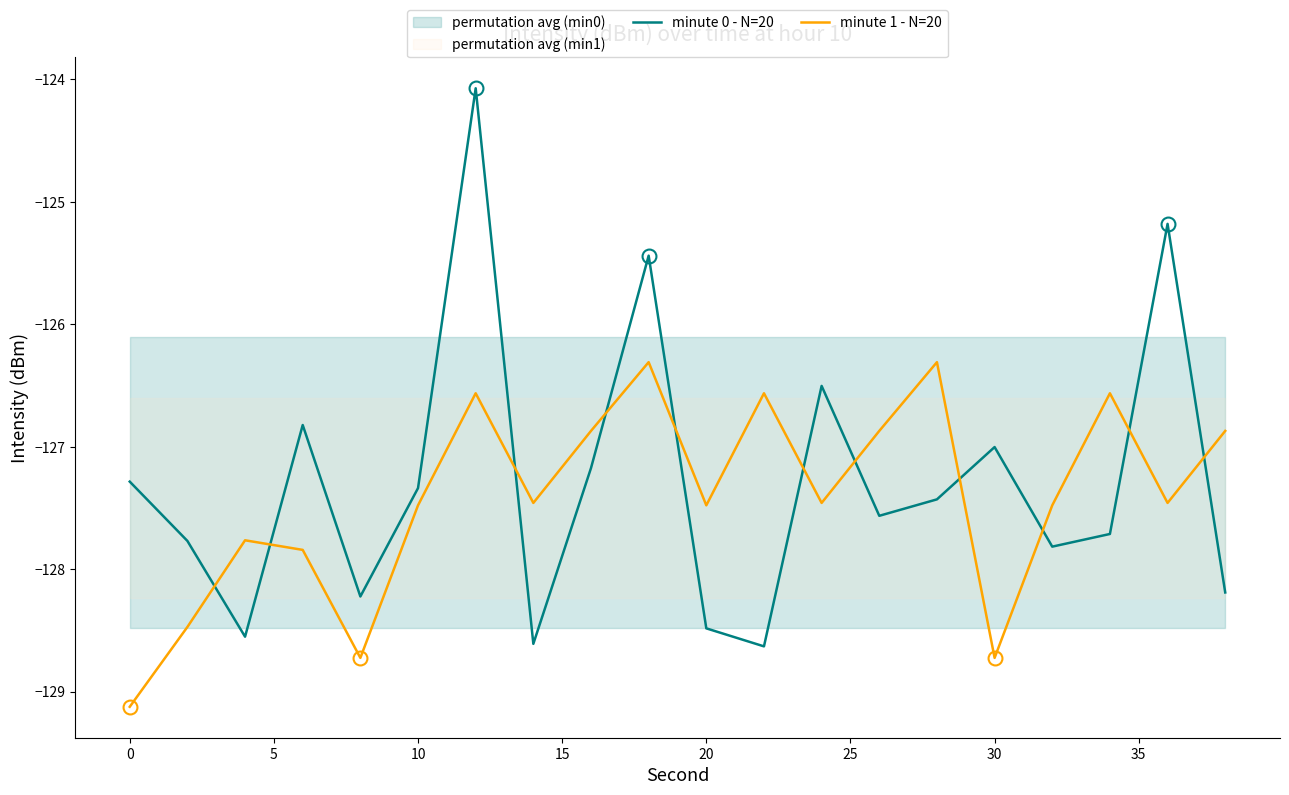

What is the maximum value for minute 1 - N=20?

-126.3